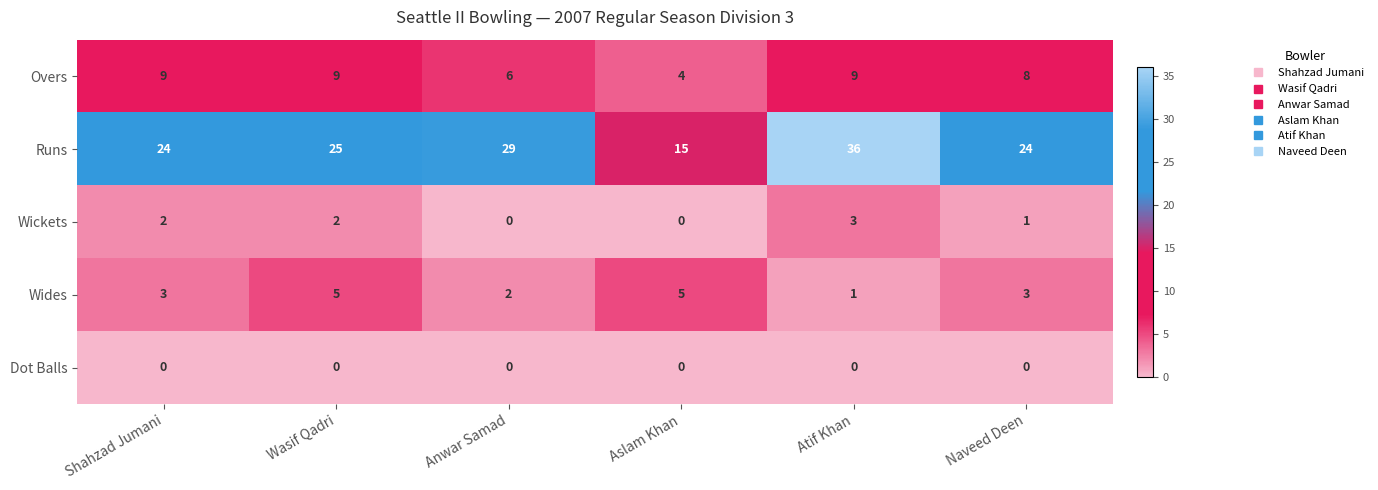

What is the total value across all series at Atif Khan?

49